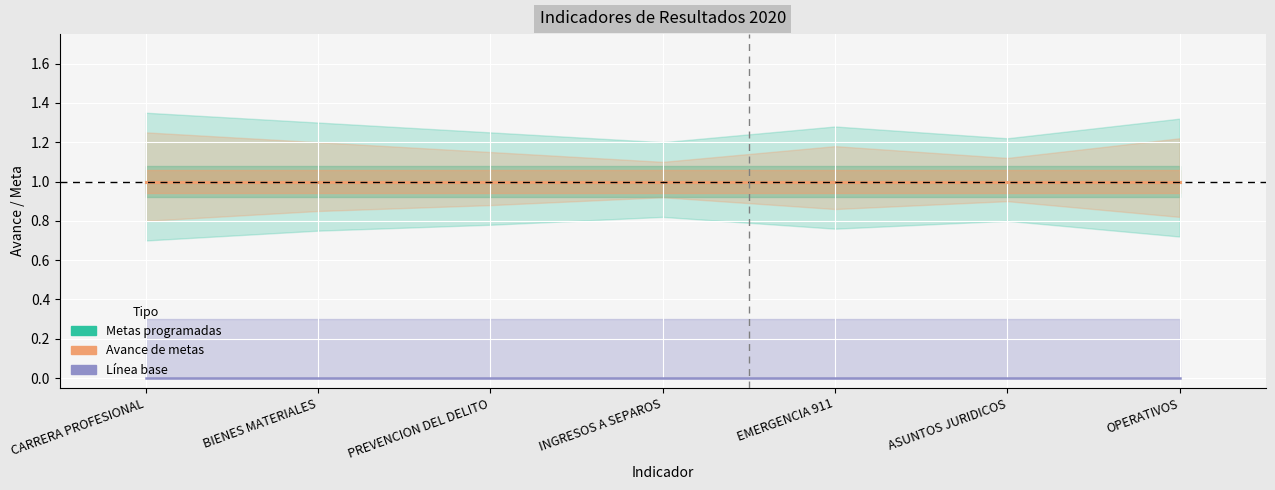

Is the value of Avance de metas at PREVENCION DEL DELITO greater than the value of Línea base at BIENES MATERIALES?

Yes